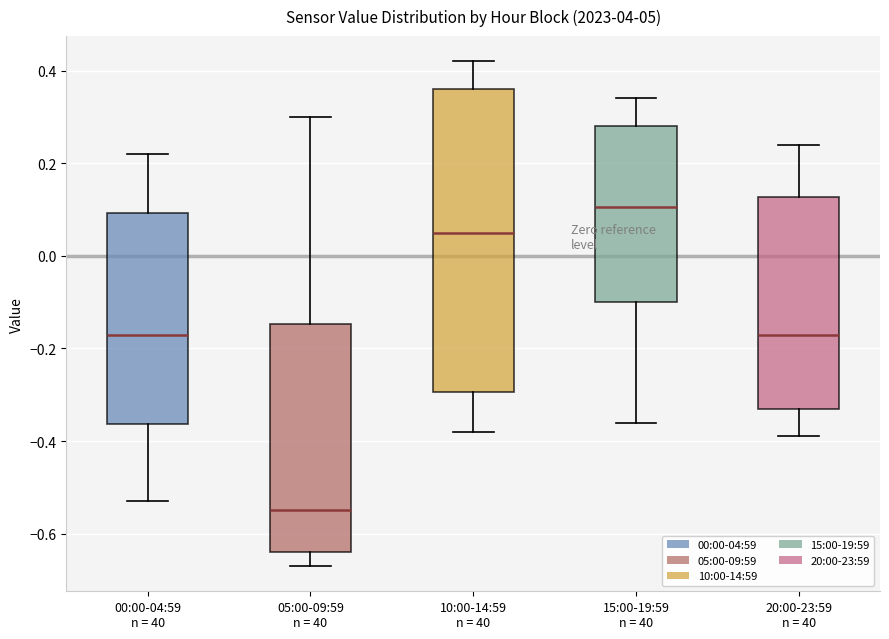

Where is the upper edge of the box for 05:00-09:59 n = 40 on the y-axis? The values are not printed on the chart, so give them approximately, as read against the axis.

-0.14